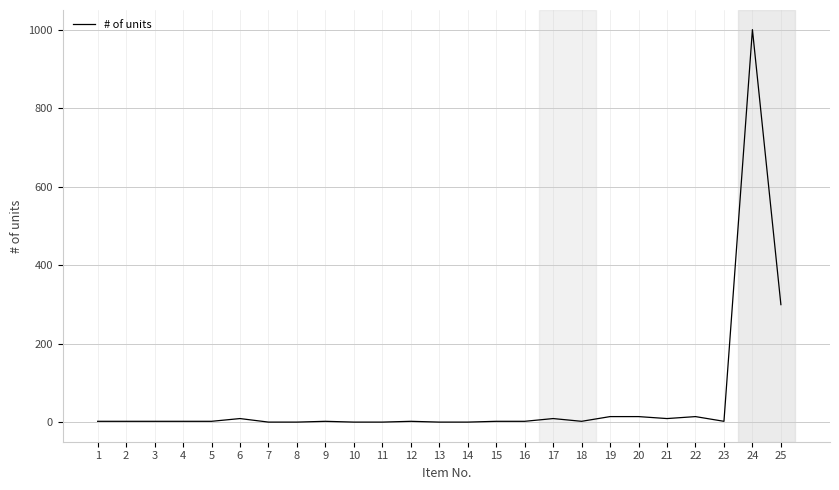

Does the chart display data point markers on the line(s)?

No